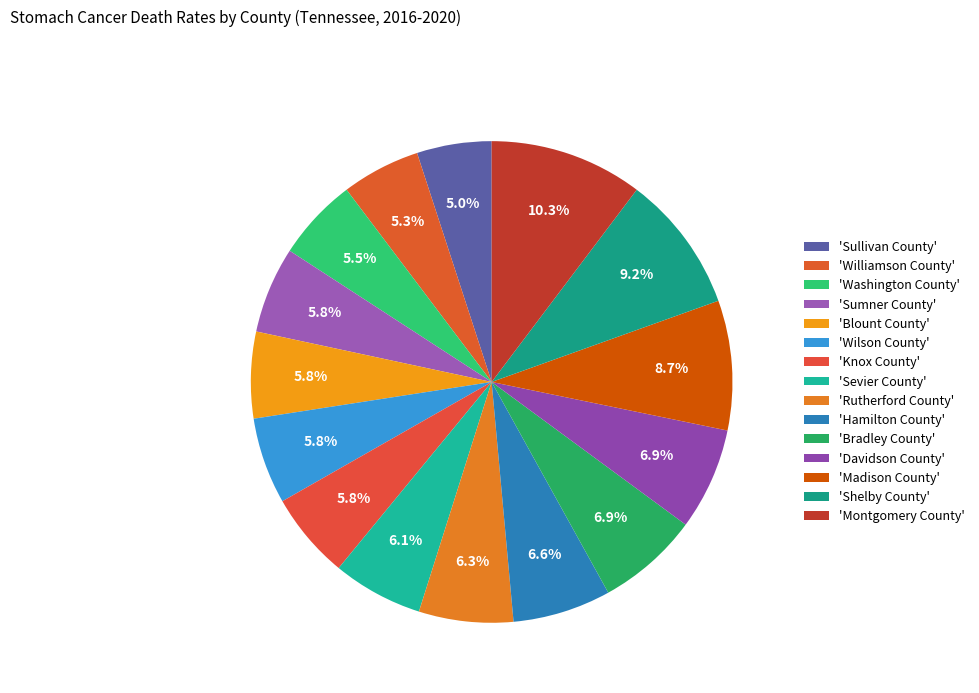

Count the number of slices in the pie.

15